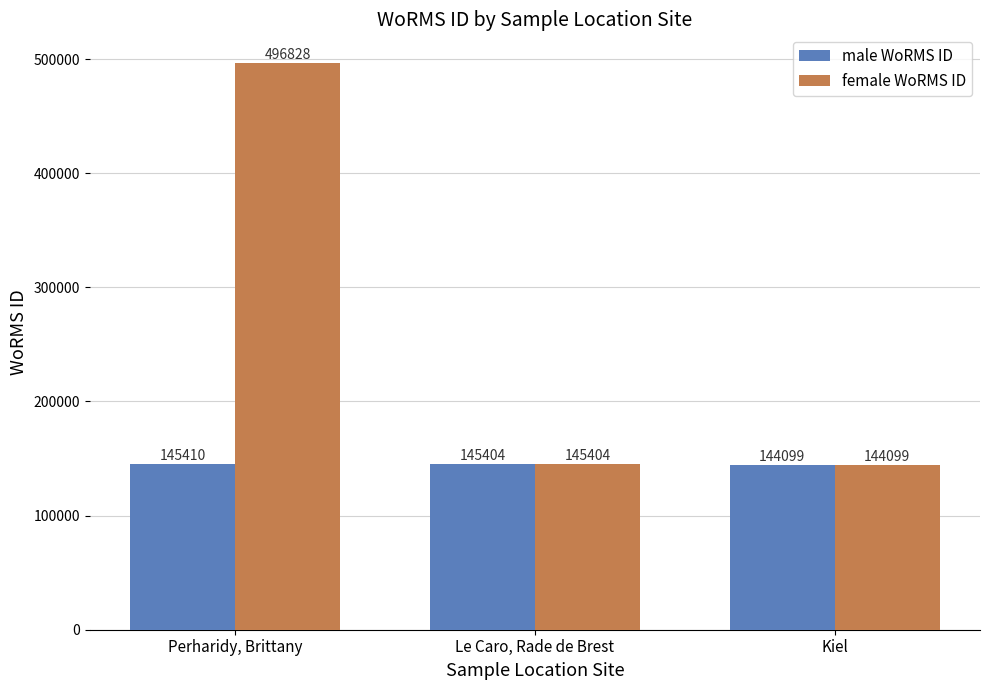

The value of male WoRMS ID at Le Caro, Rade de Brest is 203460. True or false?

False